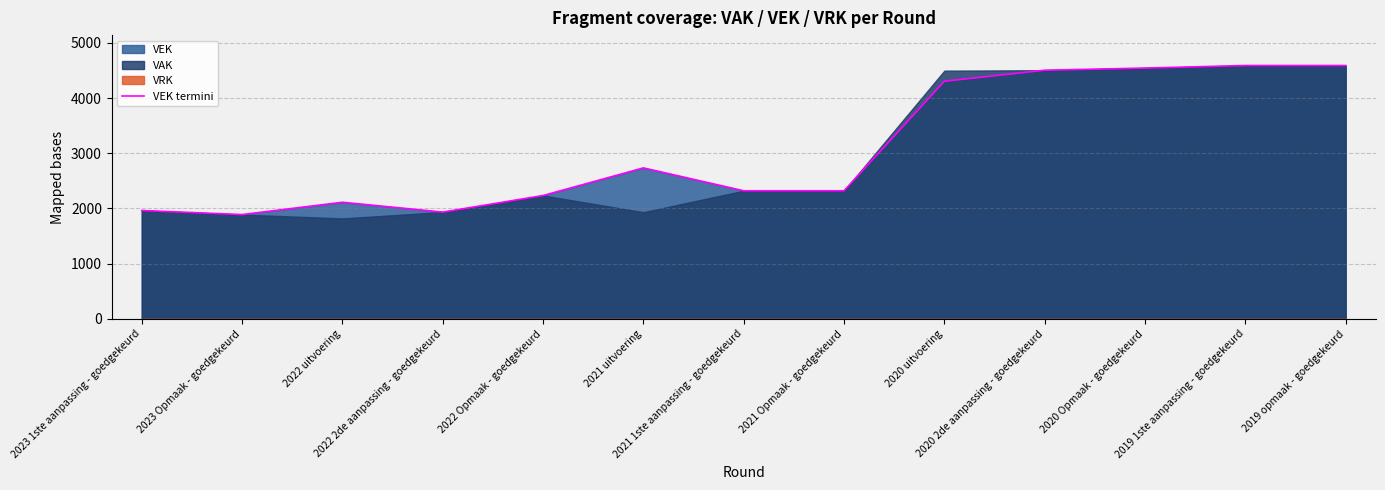

Does the chart display data point markers on the line(s)?

No